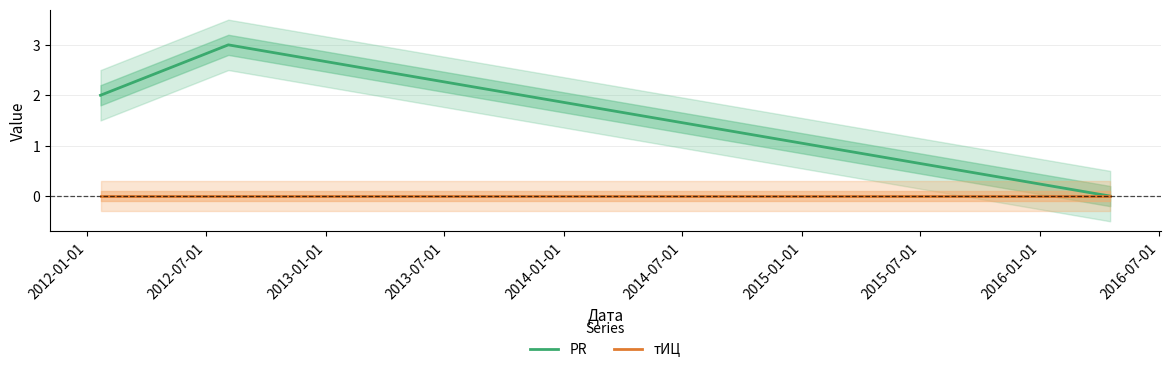

What is the maximum value for PR?

3